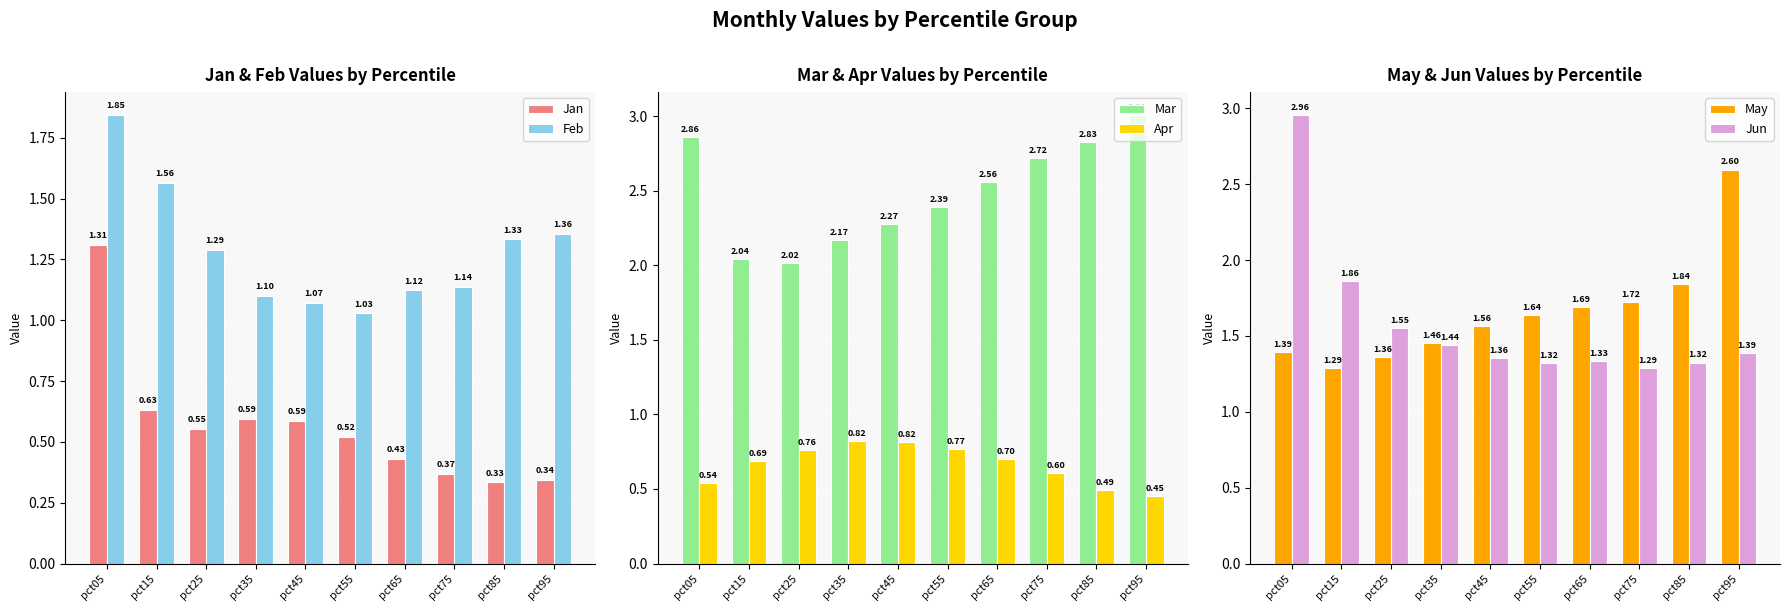

How many categories are shown in the chart?

10